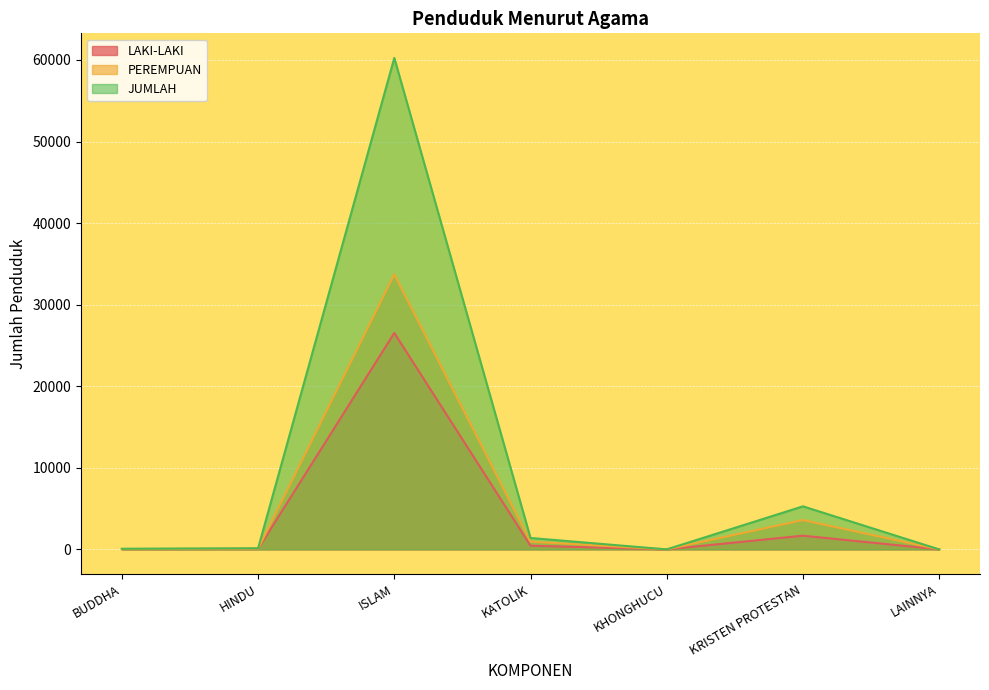

Rank the series at HINDU from highest to lowest value.

JUMLAH, PEREMPUAN, LAKI-LAKI